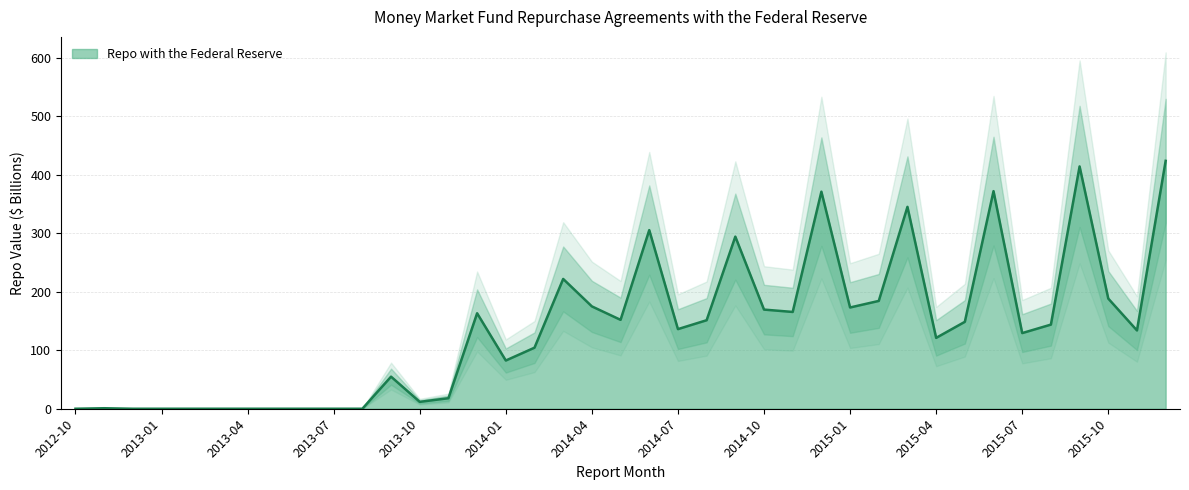

Reading left to right, list all the values displayed in this chart.

0.0	0.9	0.0	0.0	0.0	0.0	0.0	0.0	0.0	0.0	0.0	54.9	11.8	18.0	163.3	82.5	104.4	222.0	175.1	152.0	305.5	136.2	151.4	294.4	169.6	165.5	371.2	173.2	184.4	345.3	121.2	148.6	372.1	129.4	143.9	414.4	188.4	133.9	424.0